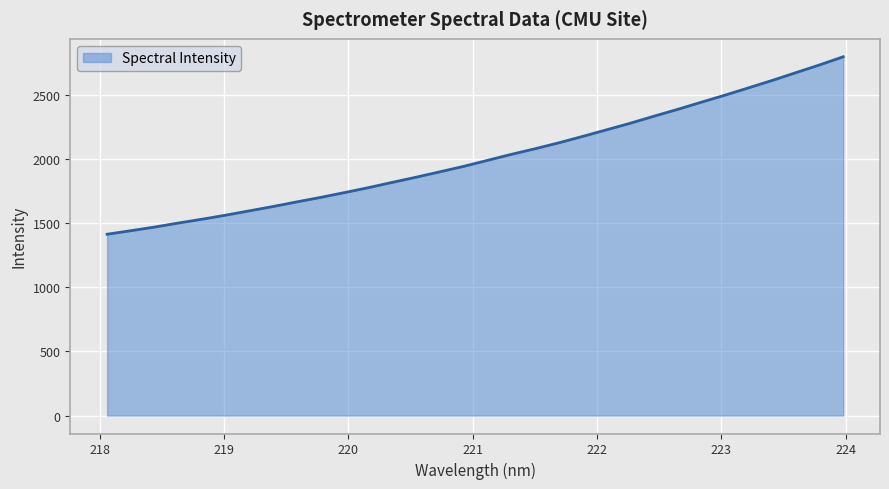

What is the smallest value displayed?

1413.5